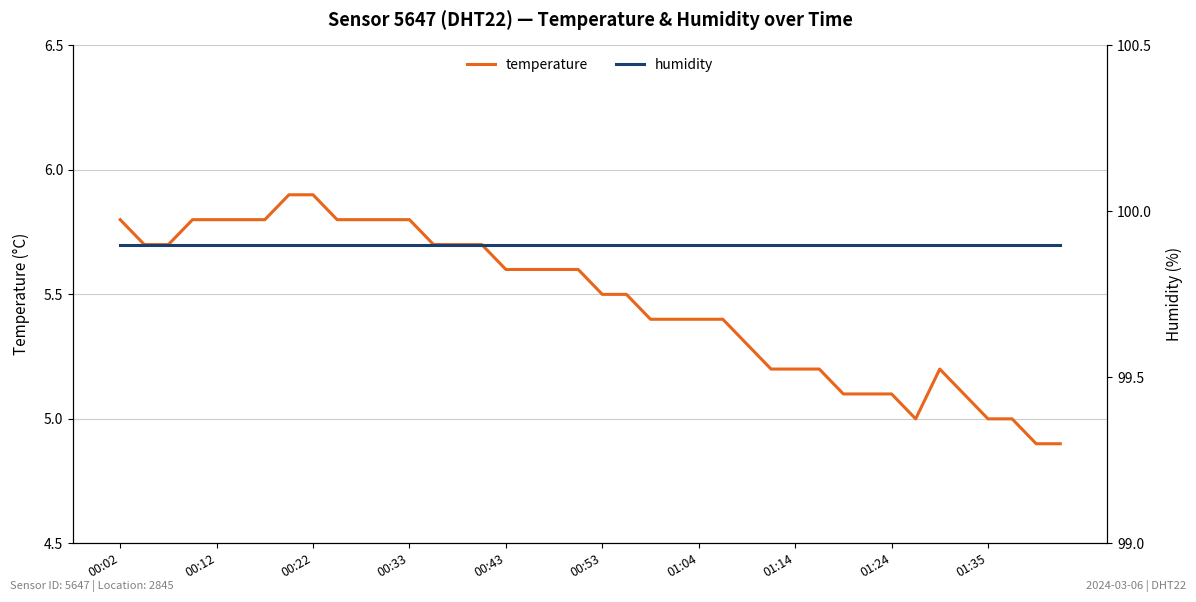

How many data points does each series have?

40